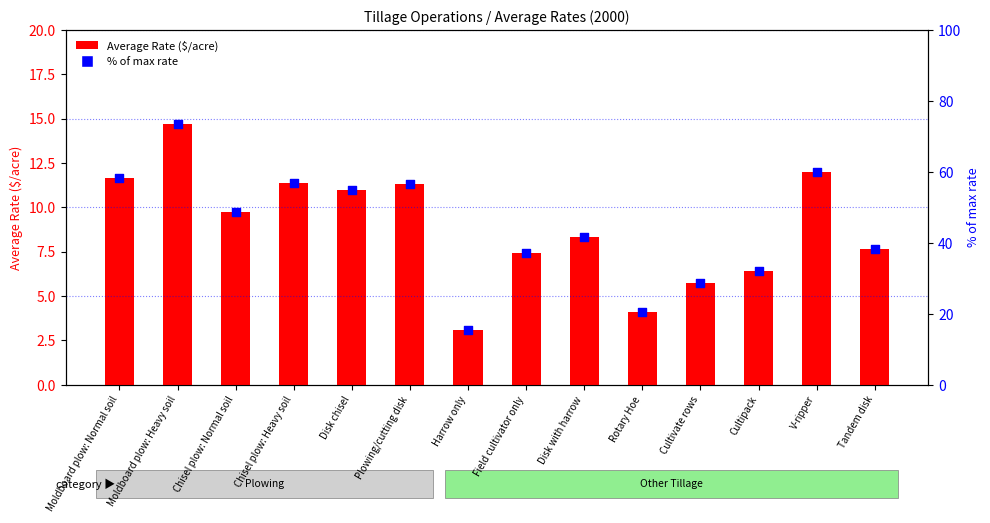

Which series contains the lowest Y value?

Average Rate ($/acre)